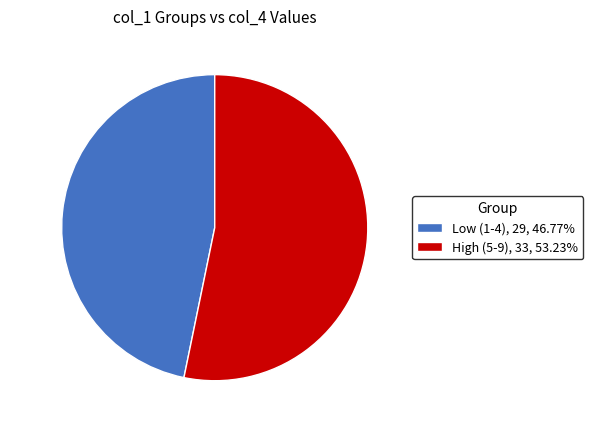

Is there any slice that represents more than half of the pie?

Yes